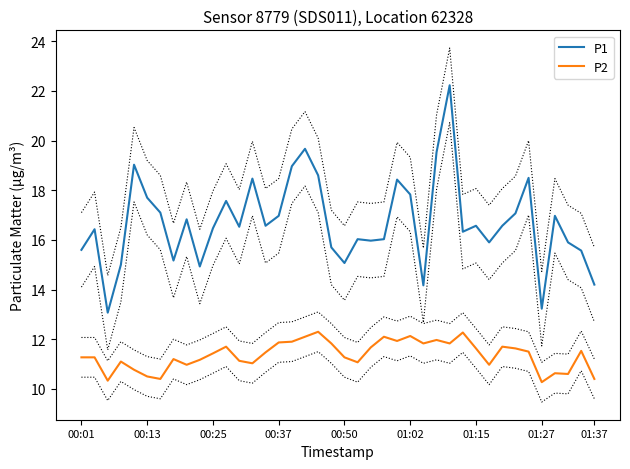

What is the approximate value of P2 at 9?

11.2